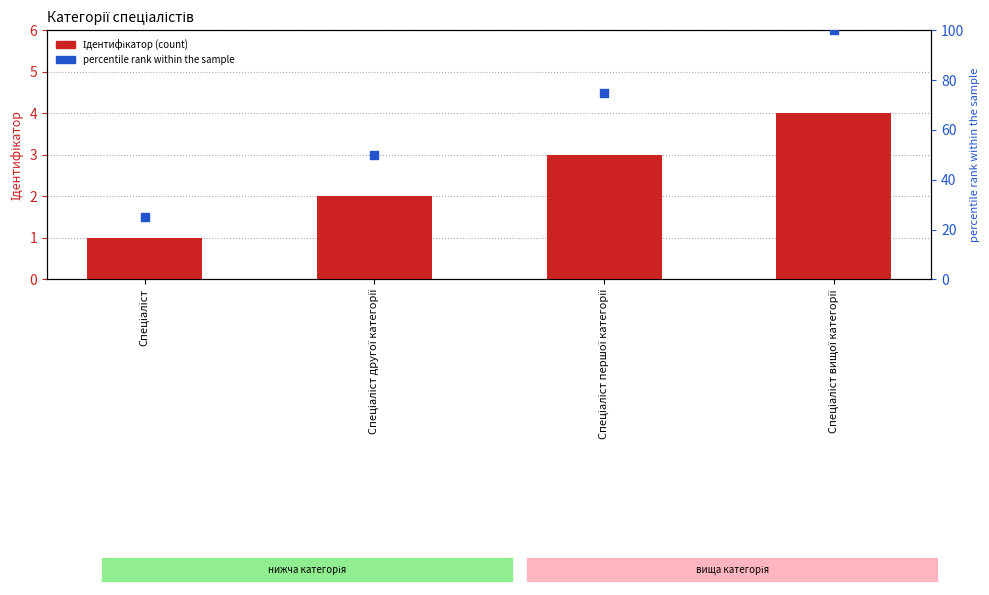

Which series reaches the minimum Y coordinate?

Ідентифікатор